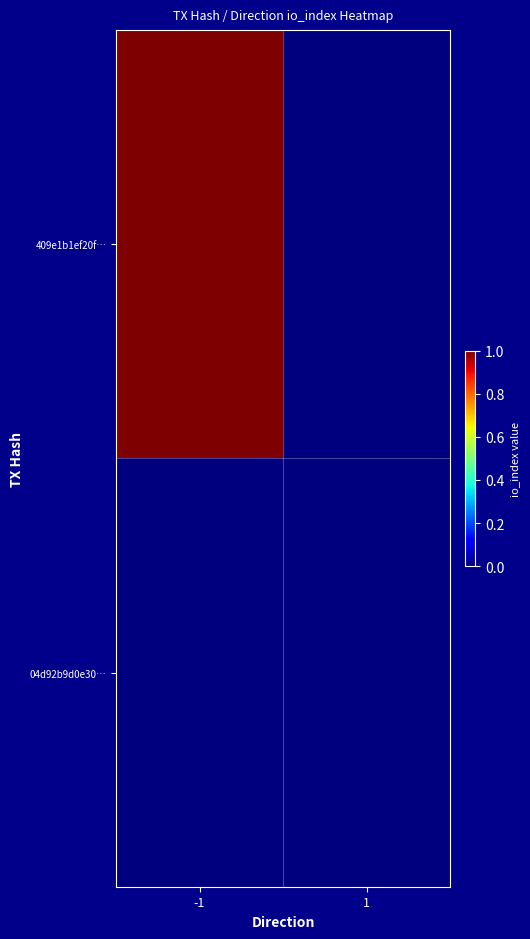

Reading left to right, what are all the values shown in this chart?

409e1b1ef20f…: -1=1	1=0
04d92b9d0e30…: -1=0	1=0